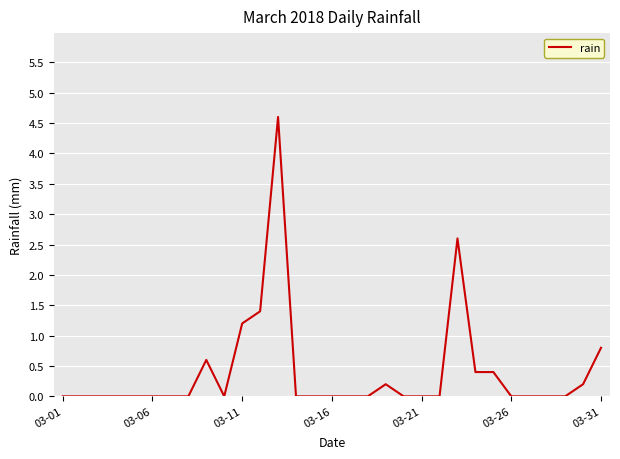

What is the greatest value displayed?

4.6